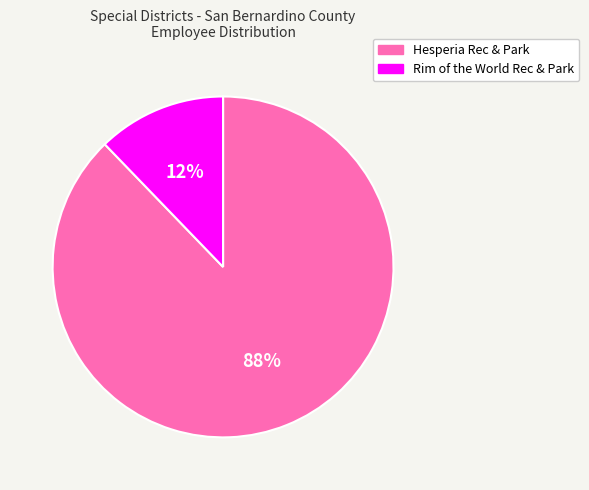

Does any single category account for the majority?

Yes